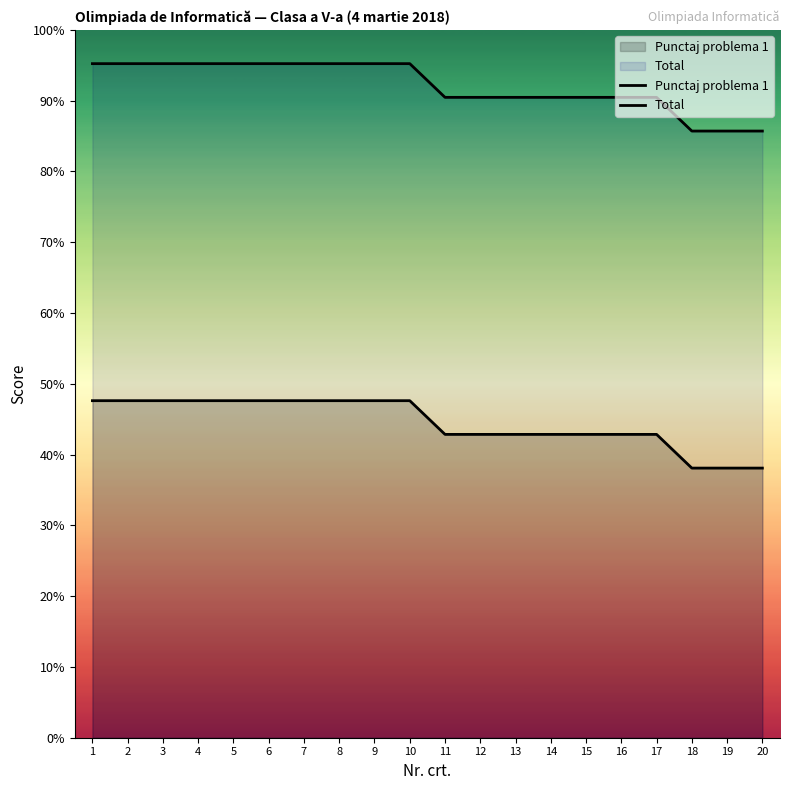

True or false: Punctaj problema 1 has more than 2 interior local peaks.

False